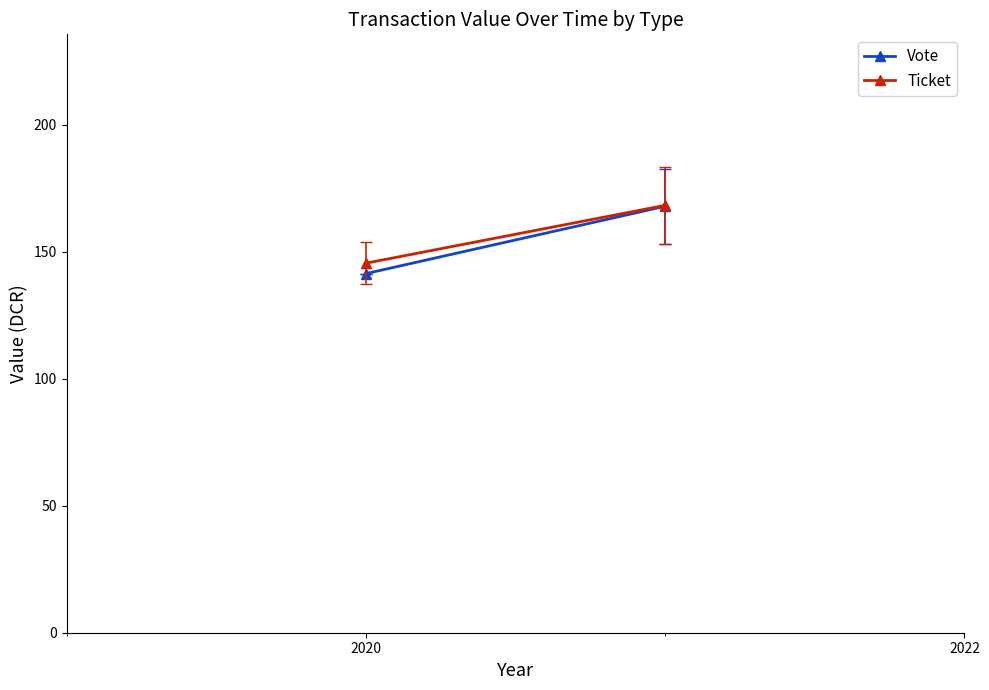

Reading left to right, list all the values displayed in this chart.

Vote: 141.4	168.0
Ticket: 145.5	168.3